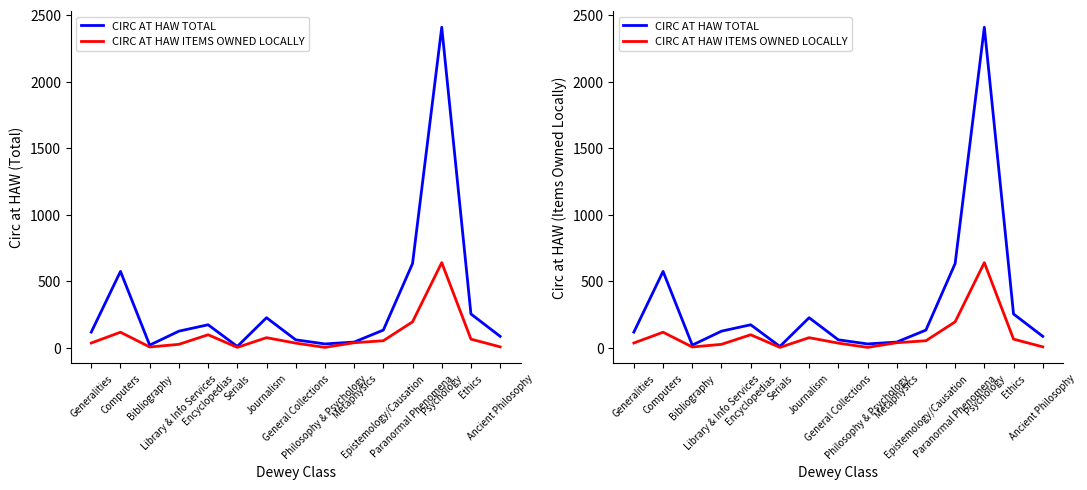

What is the label of the 12th point from the right?

Library & Info Services